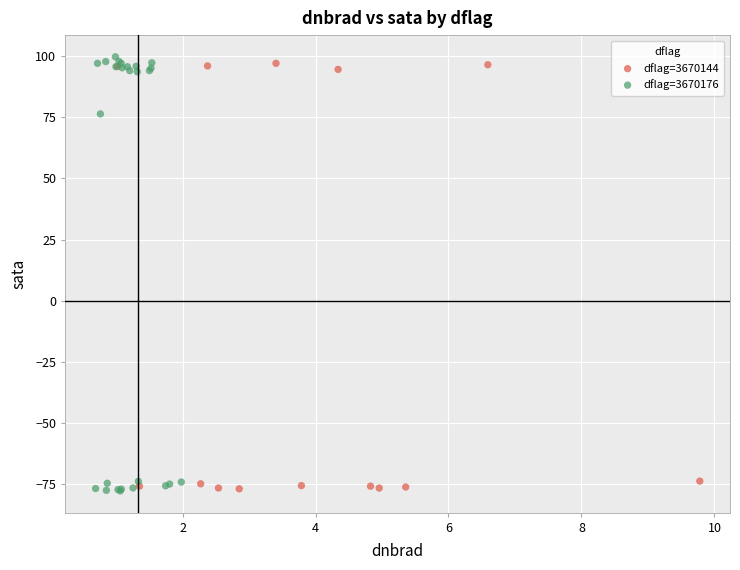

What are all the series names shown in the legend?

dflag=3670144, dflag=3670176